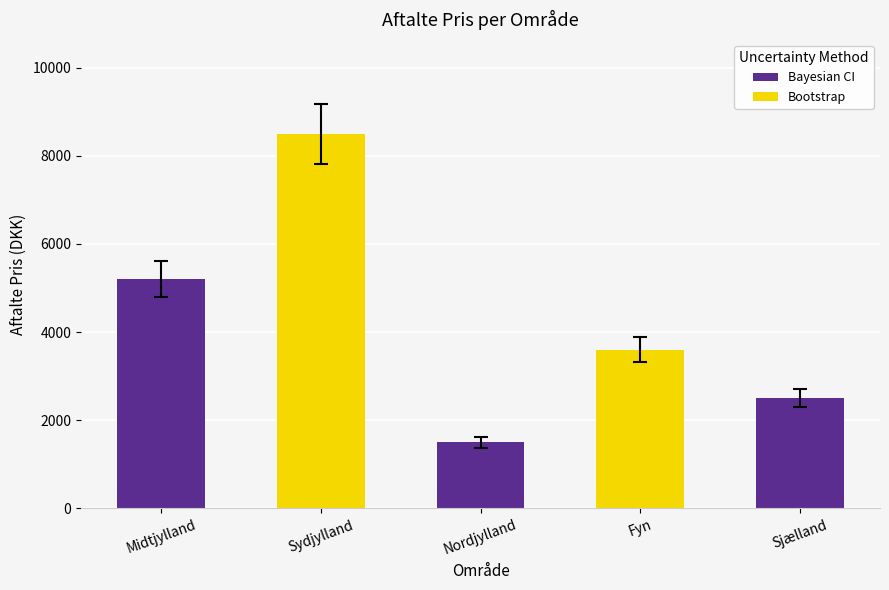

The value at Nordjylland is 1500. True or false?

True